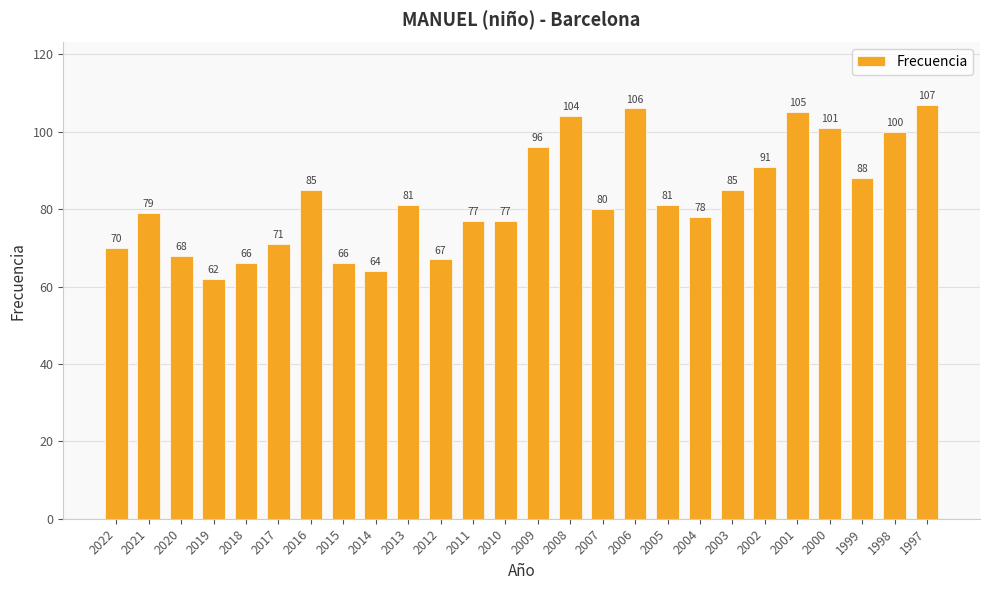

How many bars are there in total?

26